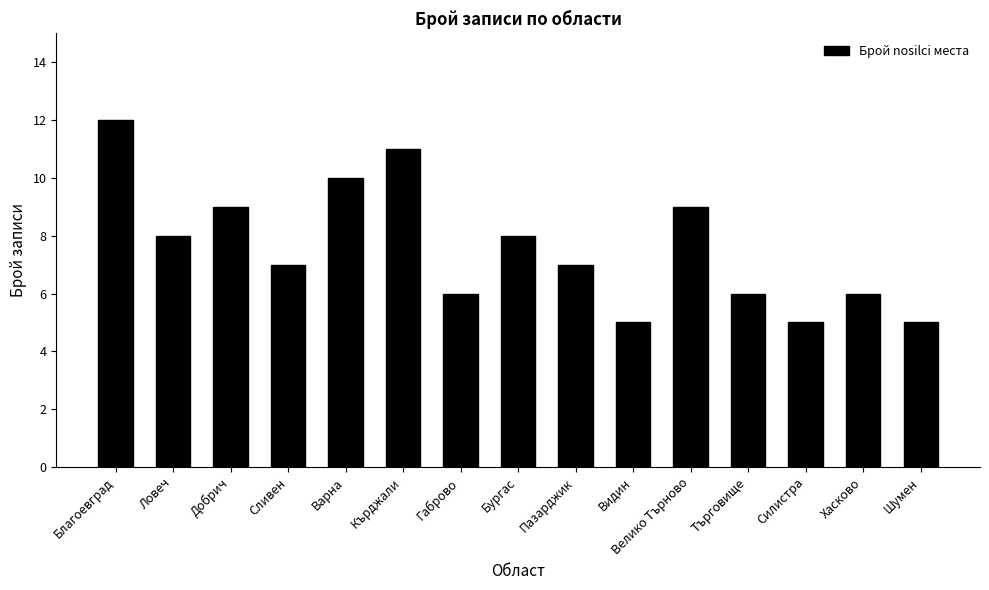

Reading left to right, what are all the values shown in this chart?

Благоевград=12	Ловеч=8	Добрич=9	Сливен=7	Варна=10	Кърджали=11	Габрово=6	Бургас=8	Пазарджик=7	Видин=5	Велико Търново=9	Търговище=6	Силистра=5	Хасково=6	Шумен=5